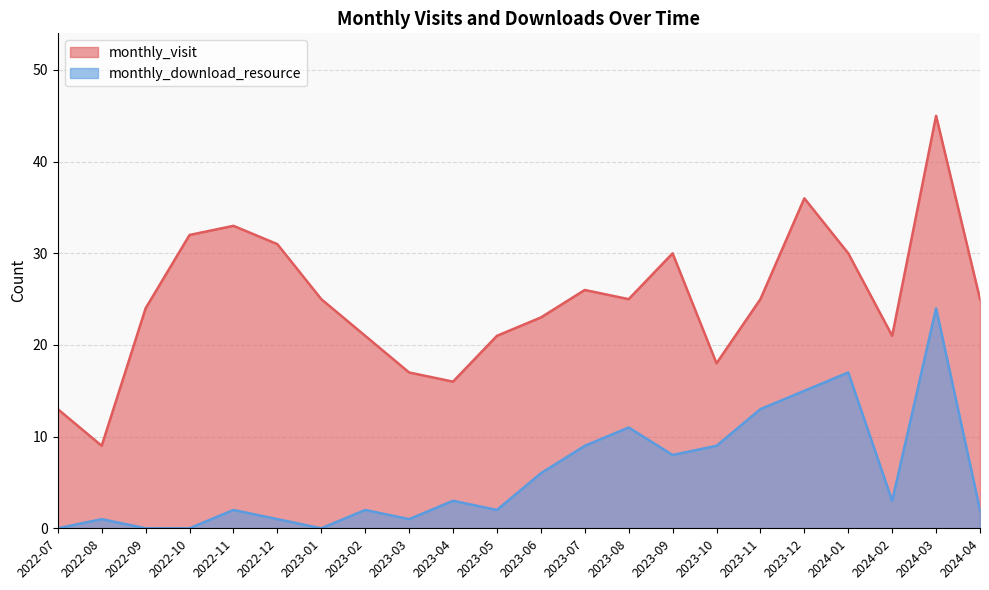

List the series in order of their peak value, lowest first.

monthly_download_resource, monthly_visit